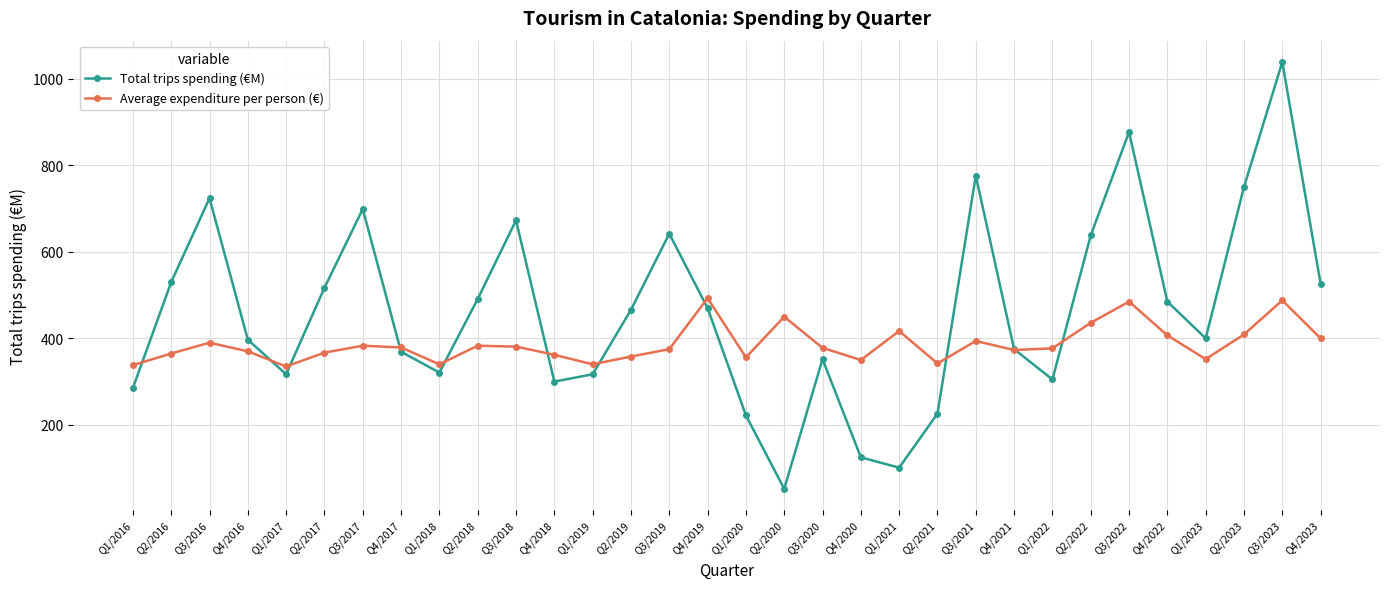

True or false: Average expenditure per person (€) and Total trips spending (€M) intersect in this chart.

True